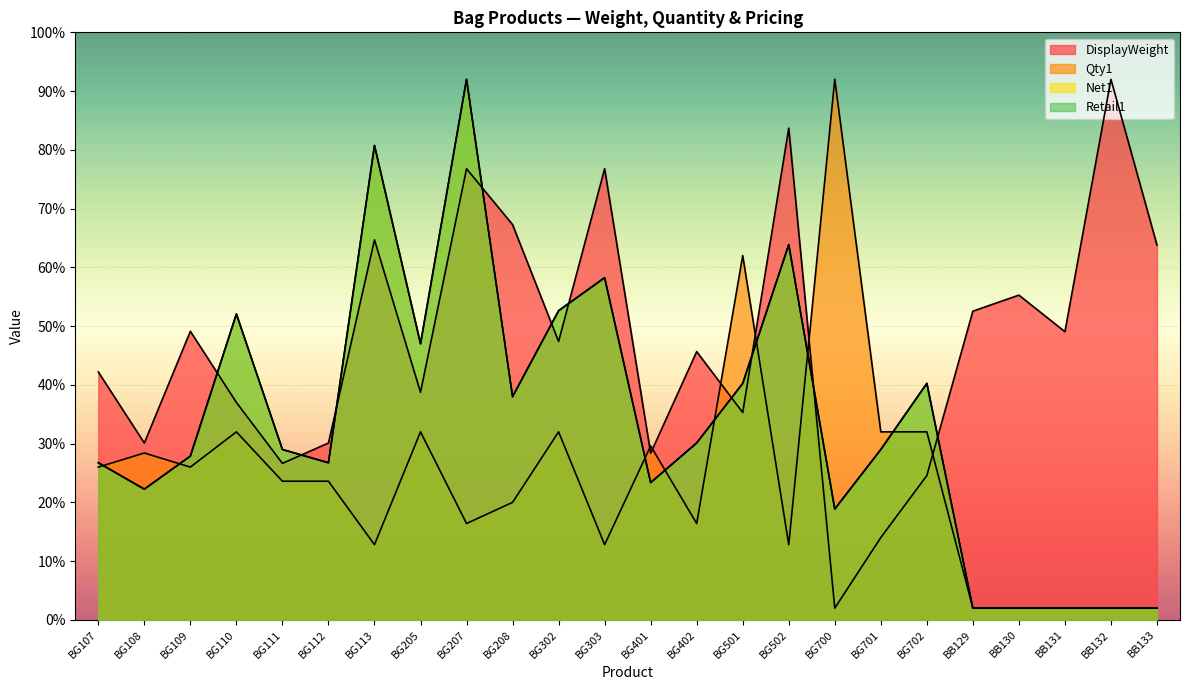

At how many categories does at least one series exceed 47?

15